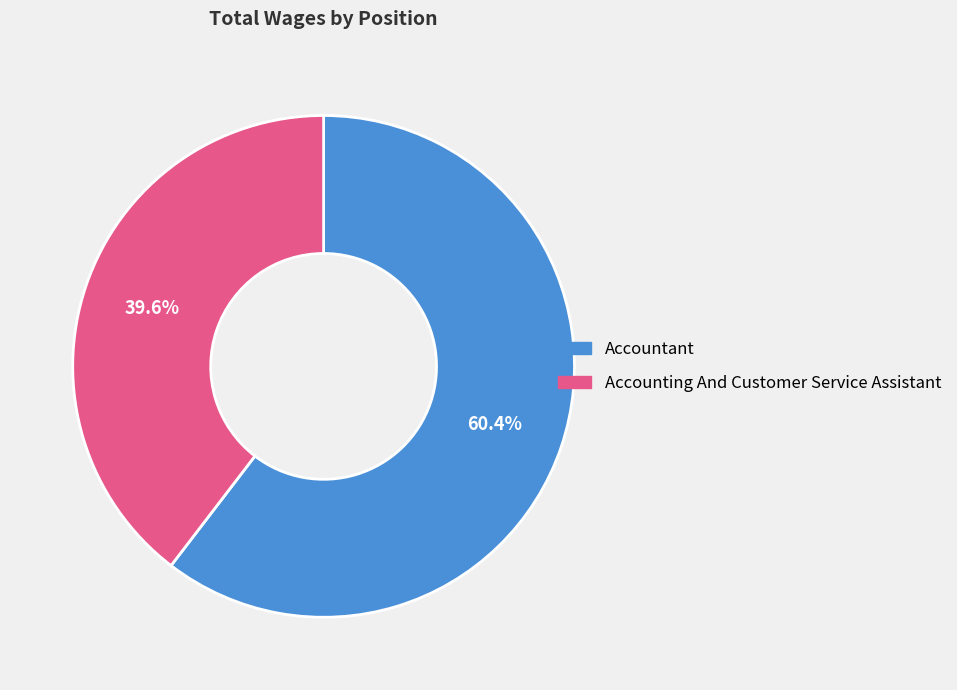

Do Accounting And Customer Service Assistant and Accountant together represent more than half of the pie?

Yes